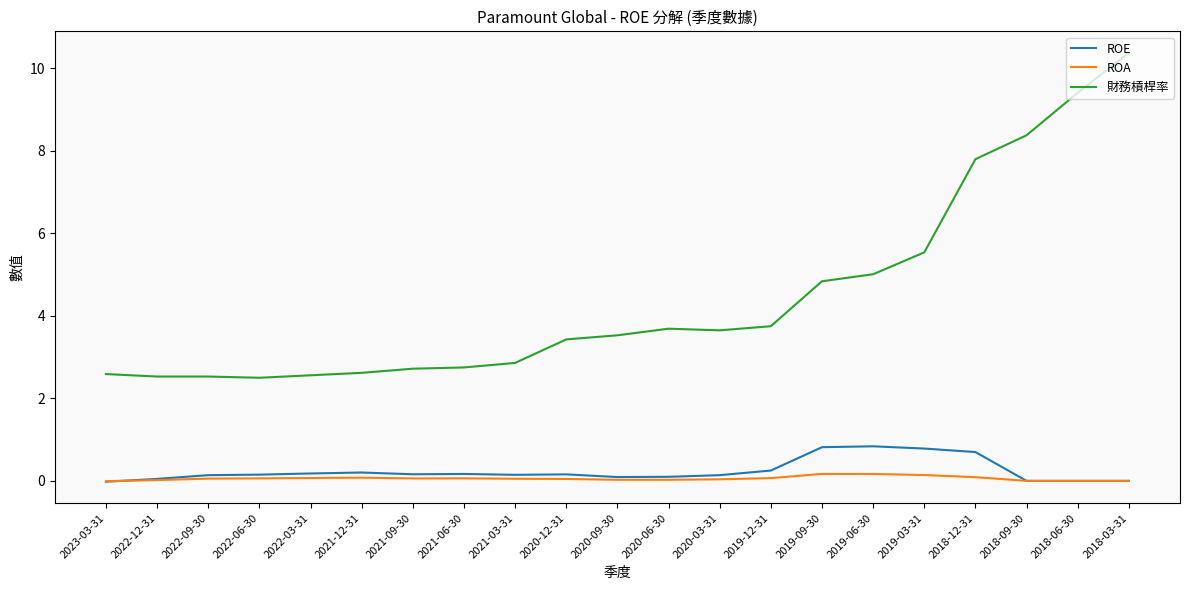

Where does the 財務槓桿率 series first go above 3?

2020-12-31